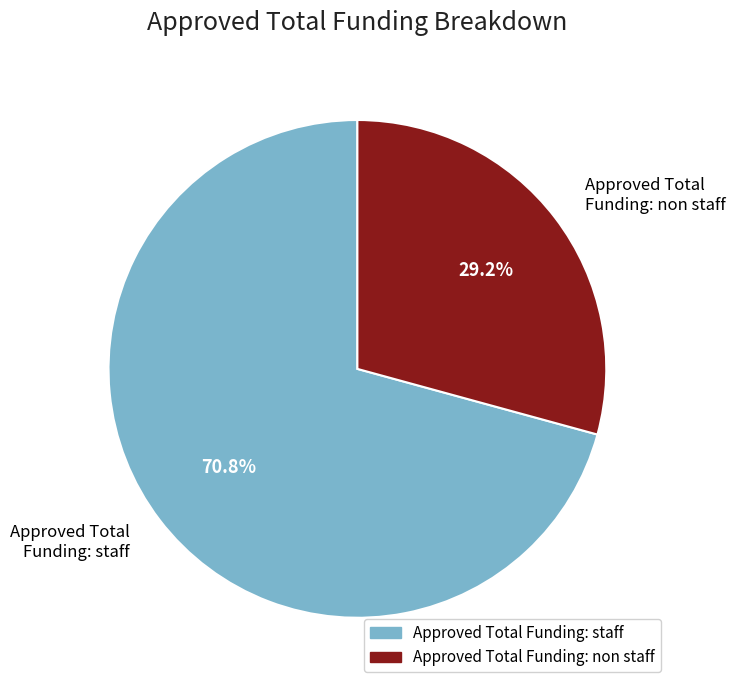

To the nearest percent, what is the combined percentage of Approved Total Funding: non staff and Approved Total Funding: staff?

100%